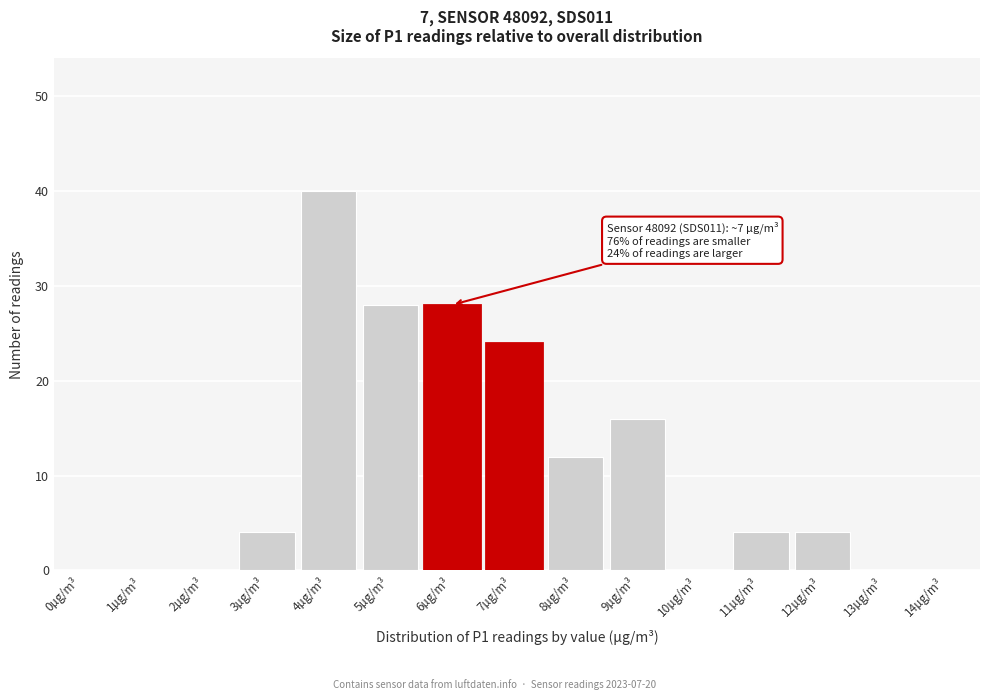

Reading left to right, list all the values displayed in this chart.

0µg/m³=0	1µg/m³=0	2µg/m³=0	3µg/m³=4	4µg/m³=40	5µg/m³=28	6µg/m³=28	7µg/m³=24	8µg/m³=12	9µg/m³=16	10µg/m³=0	11µg/m³=4	12µg/m³=4	13µg/m³=0	14µg/m³=0